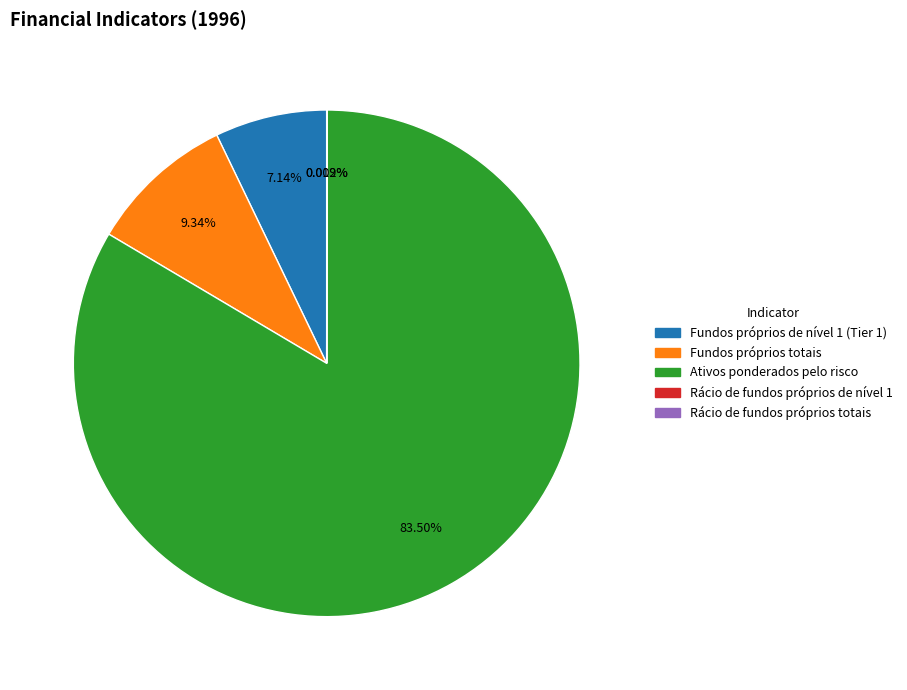

Does any single category account for the majority?

Yes